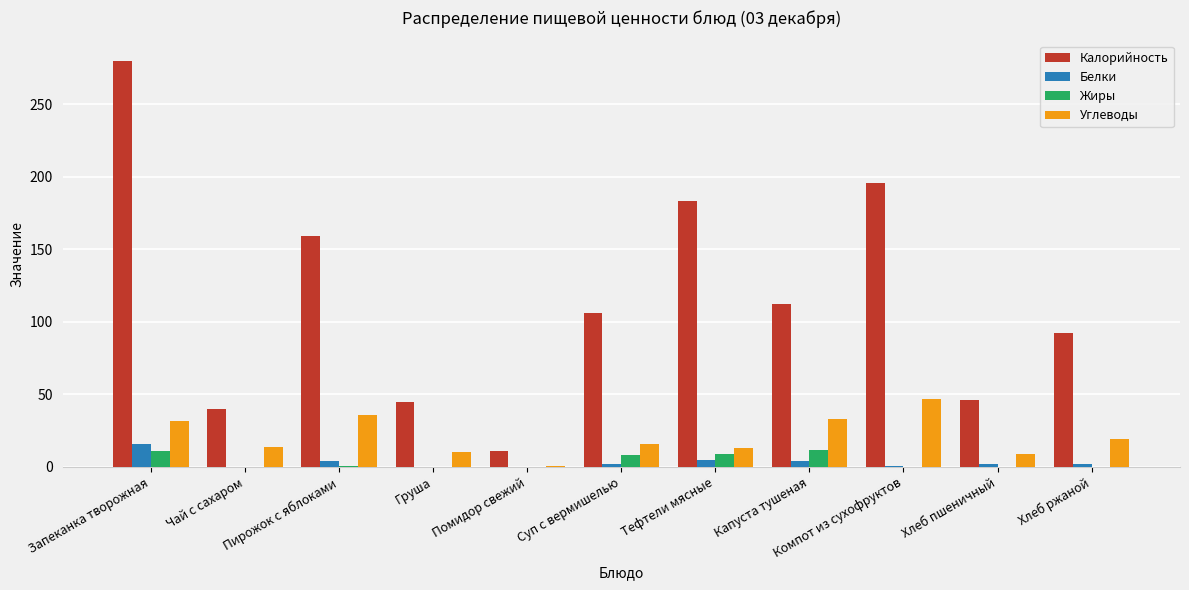

Is it true that Калорийность equals 40 at Чай с сахаром?

True